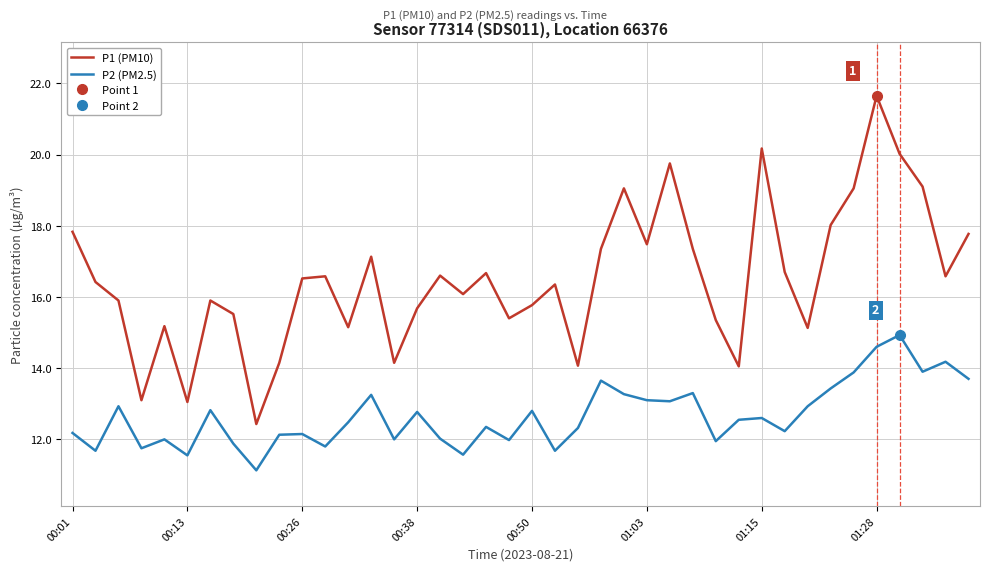

True or false: P1 (PM10) and P2 (PM2.5) intersect in this chart.

False